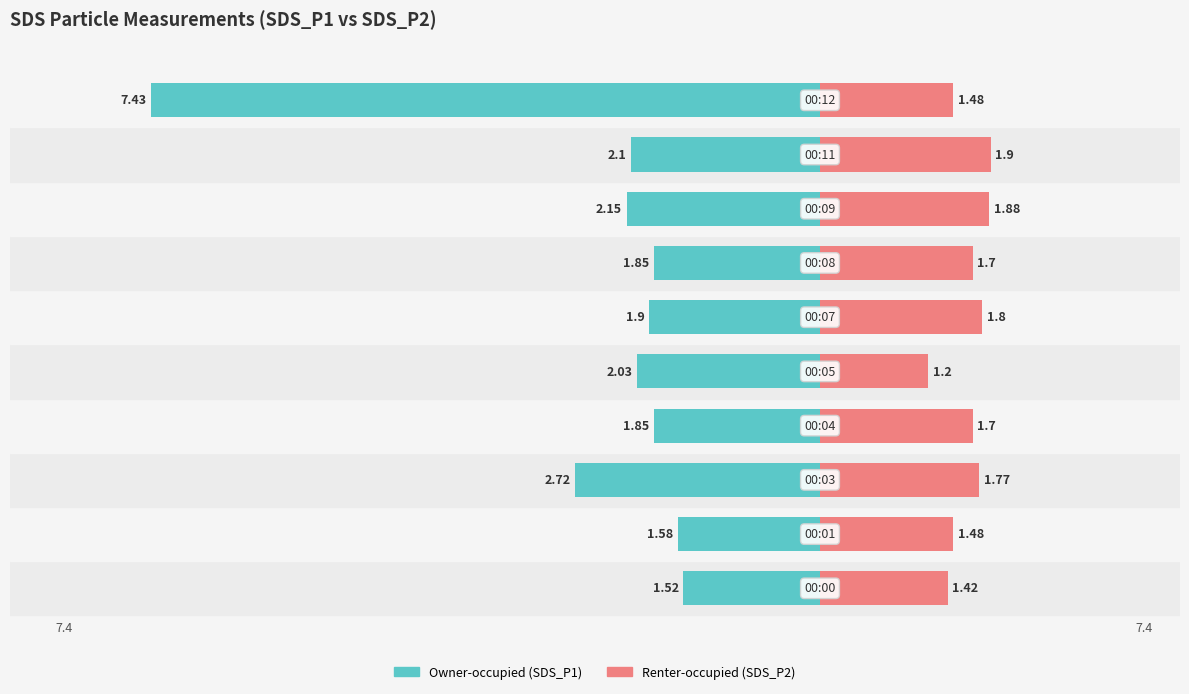

Count the number of categories in the chart.

10